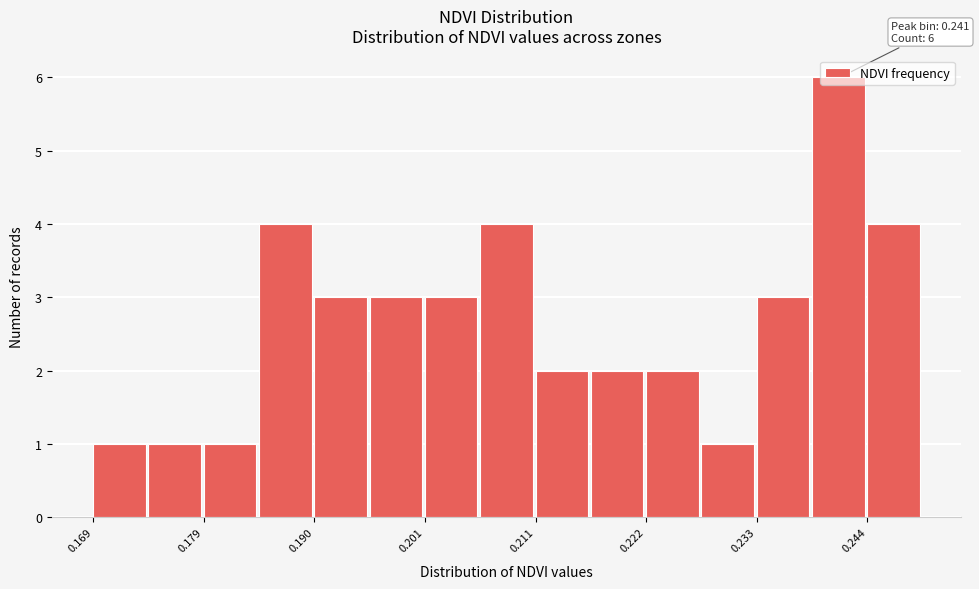

Read against the x-axis, roughly where is the centre of the tallest bar?

0.240